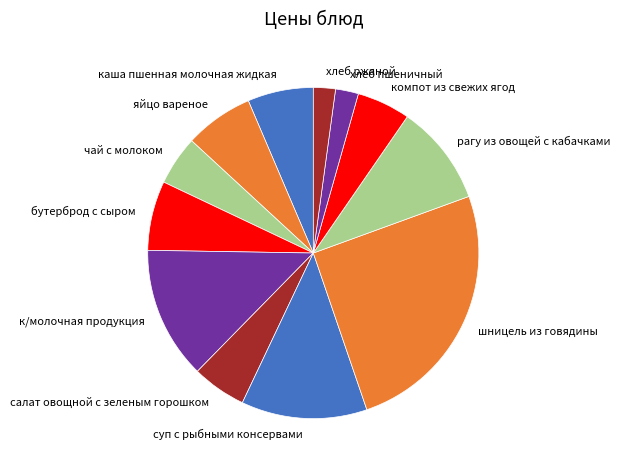

How many slices are in this pie chart?

12